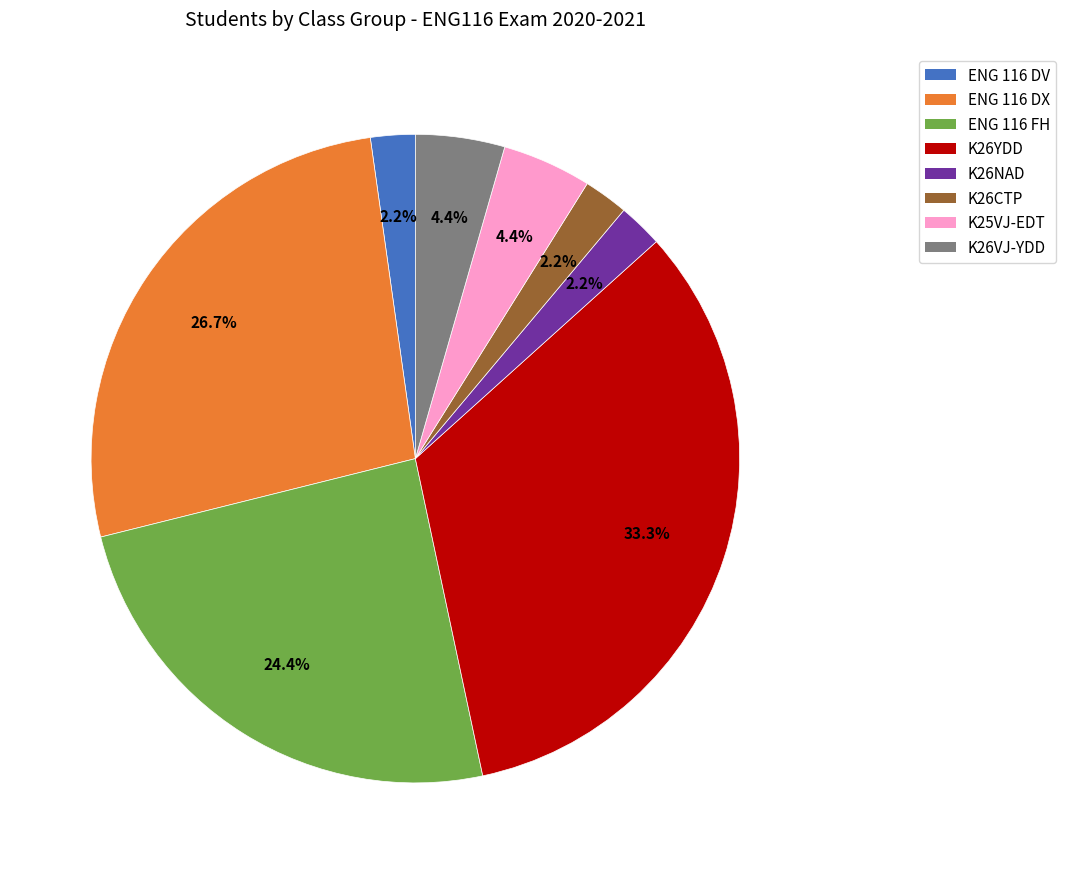

True or false: ENG 116 DX accounts for 36% of the total.

False